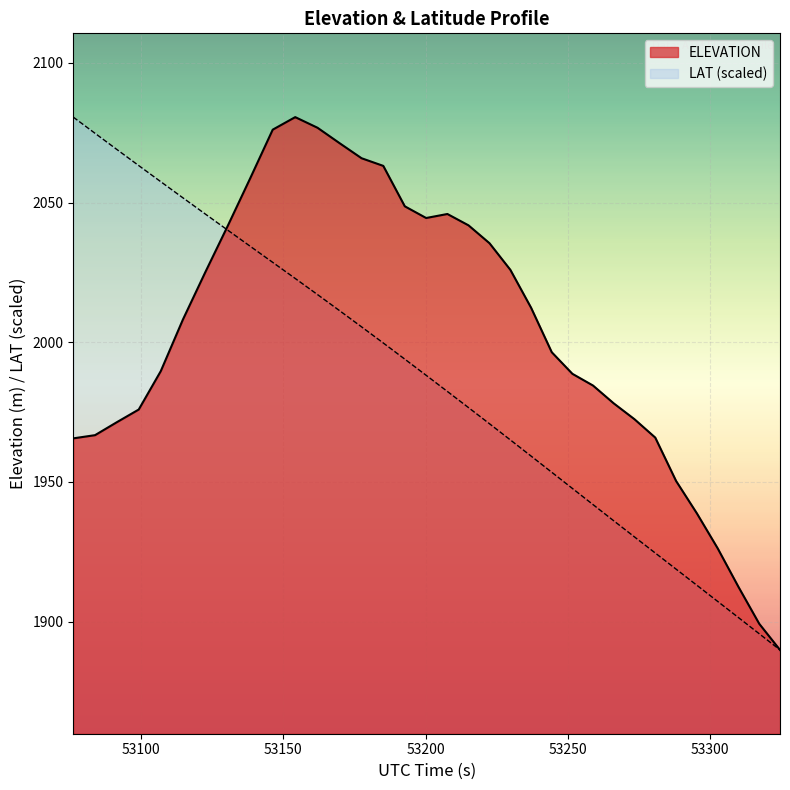

What is the sum of all ELEVATION values?

80160.9